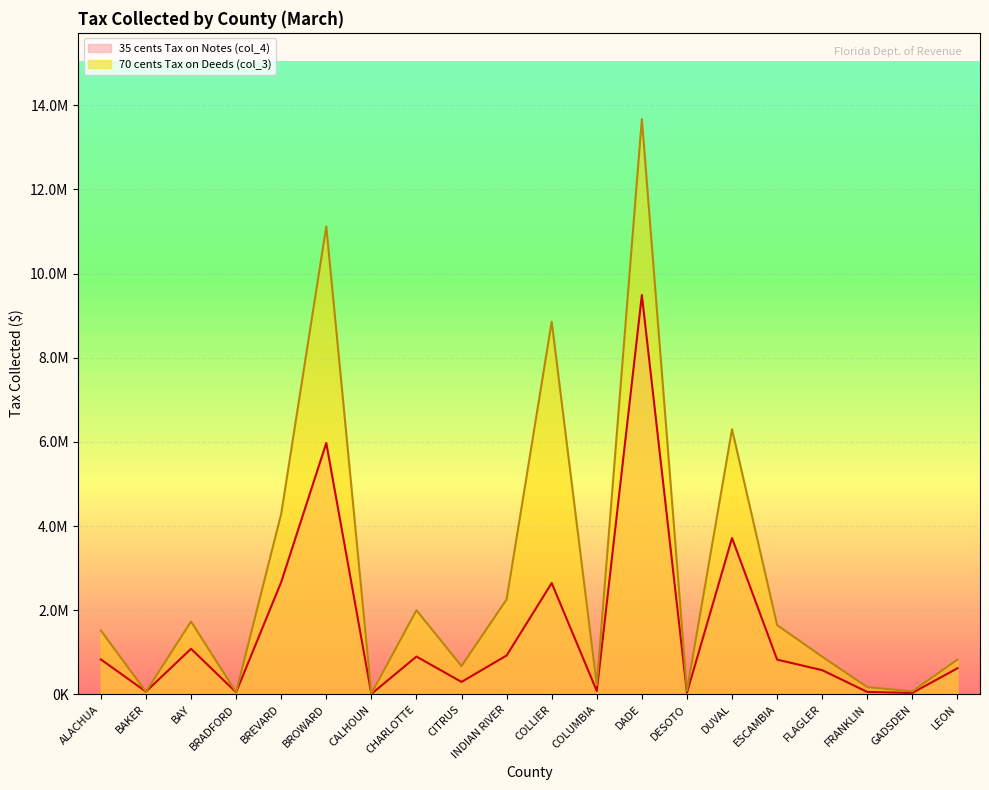

Reading left to right, what are all the values shown in this chart?

35 cents Tax on Notes (col_4): ALACHUA=829347.9	BAKER=64429.4	BAY=1082308.1	BRADFORD=48850.2	BREVARD=2667291.5	BROWARD=5973573.9	CALHOUN=8634.1	CHARLOTTE=897542.4	CITRUS=294920.8	INDIAN RIVER=922567.4	COLLIER=2645237.7	COLUMBIA=78683.9	DADE=9489107.4	DESOTO=36553.7	DUVAL=3714363.1	ESCAMBIA=824690.3	FLAGLER=573892.2	FRANKLIN=56290.5	GADSDEN=33397.0	LEON=619475.2
70 cents Tax on Deeds (col_3): ALACHUA=1516974.2	BAKER=62124.3	BAY=1729854.7	BRADFORD=52036.6	BREVARD=4289510.1	BROWARD=11119155.4	CALHOUN=17955.7	CHARLOTTE=1998253.1	CITRUS=672048.3	INDIAN RIVER=2256343.9	COLLIER=8855989.1	COLUMBIA=218597.4	DADE=13670099.8	DESOTO=86496.2	DUVAL=6301040.2	ESCAMBIA=1645760.4	FLAGLER=894261.9	FRANKLIN=171217.2	GADSDEN=70406.0	LEON=826298.2